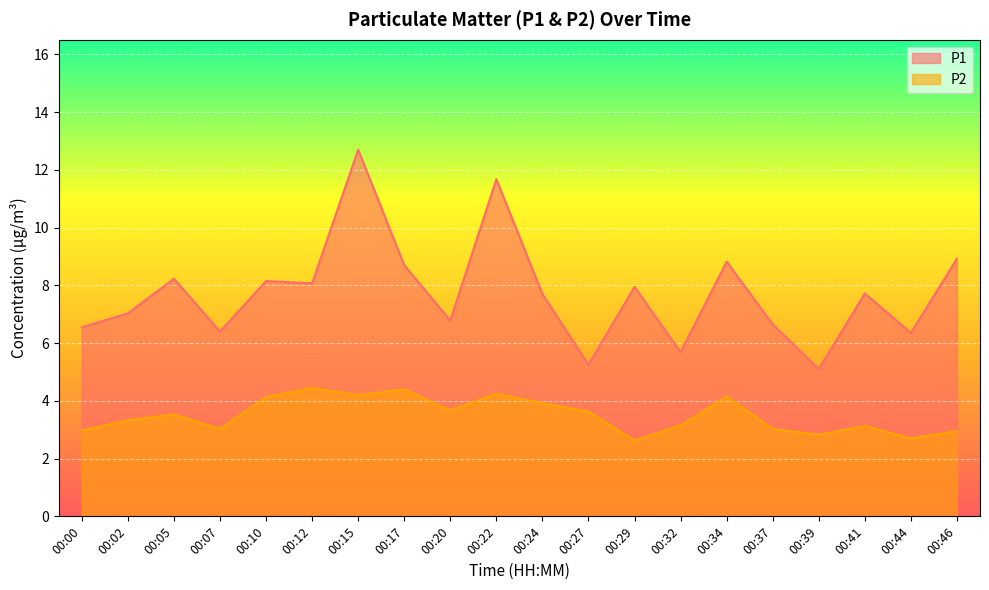

At which label is P2 closest to 3?

00:00